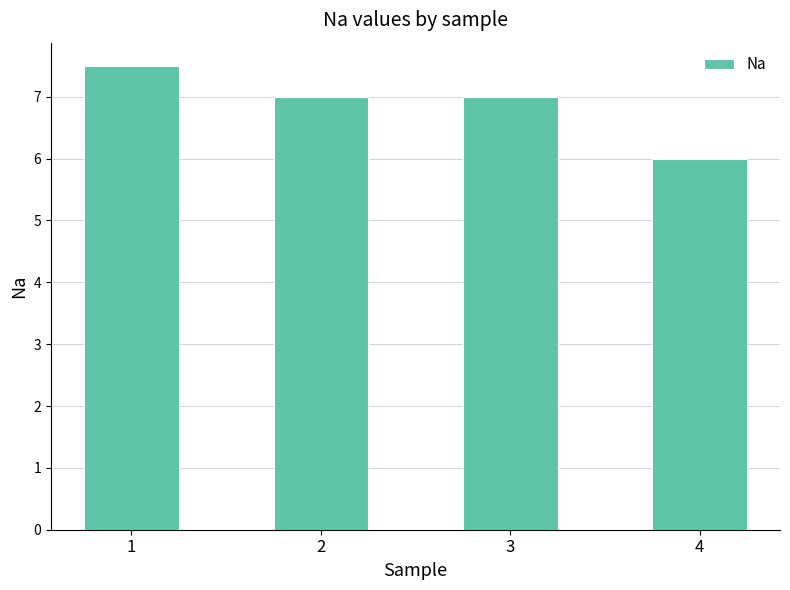

Reading right to left, transcribe all the data shown in this chart.

6.0	7.0	7.0	7.5